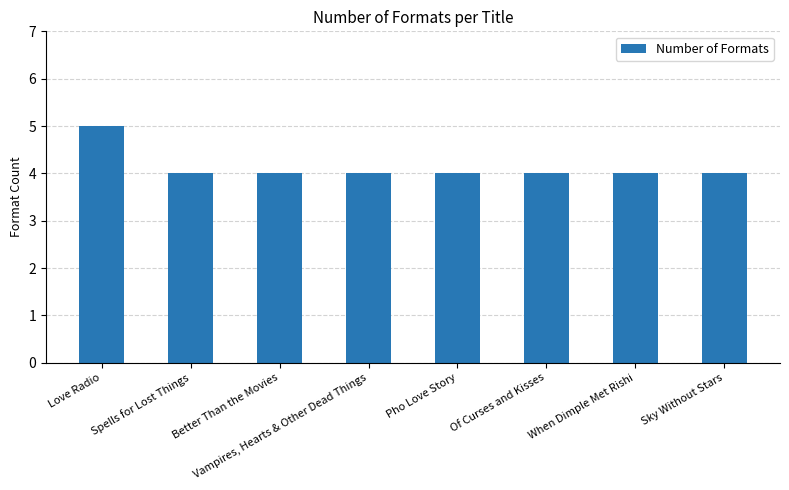

What is the label of the 1st bar from the right?

Sky Without Stars